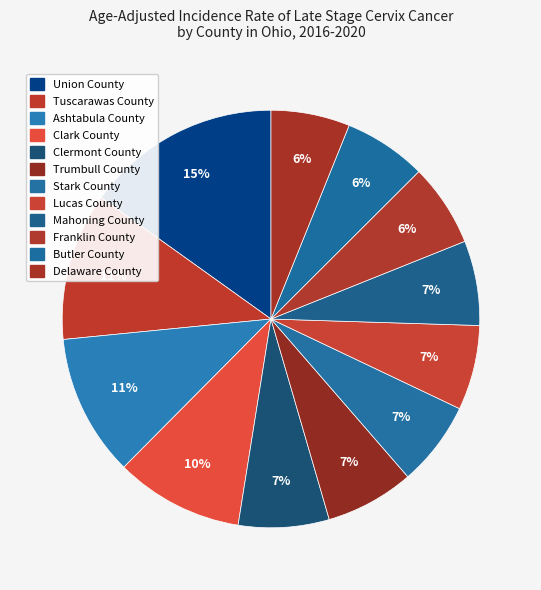

The Tuscarawas County slice represents 1% of the pie. True or false?

False